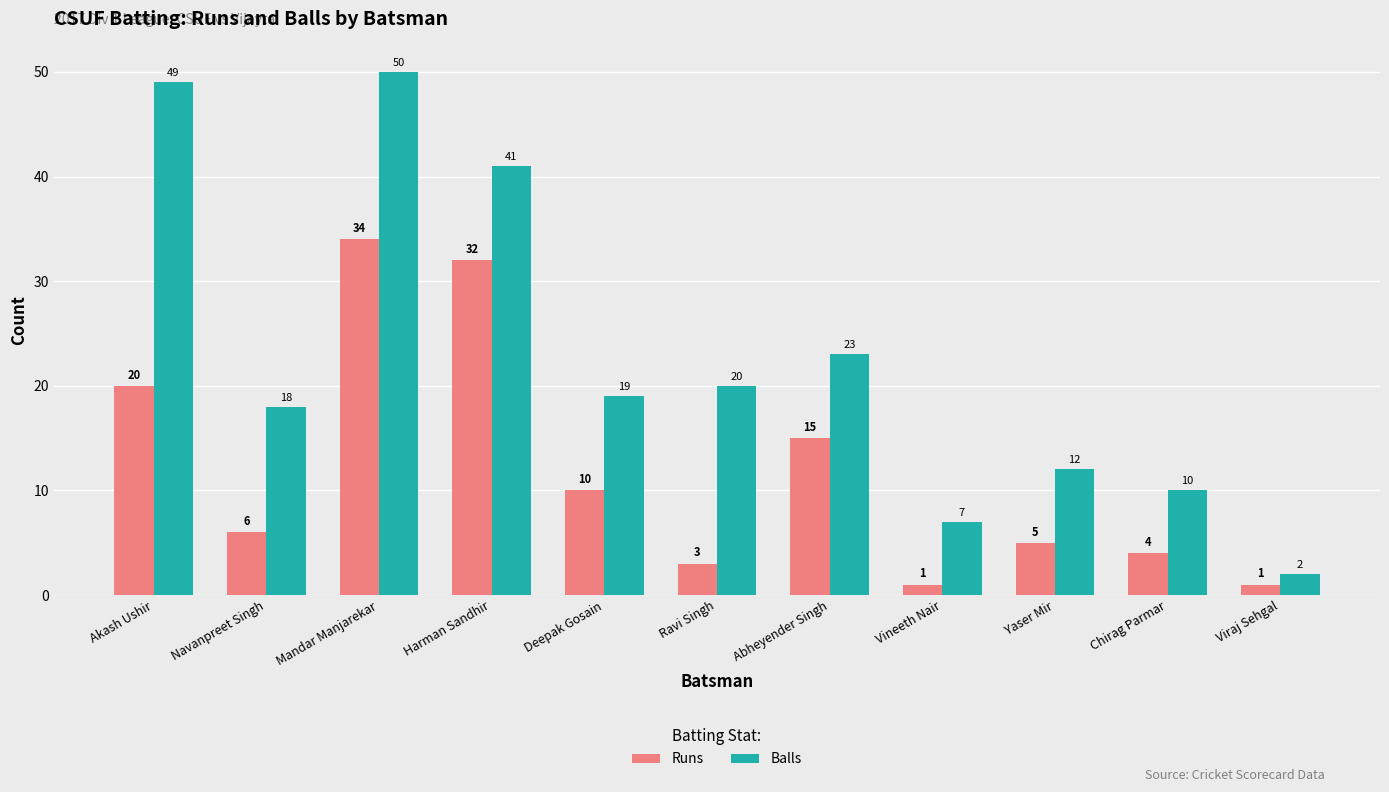

Where is Balls nearest to the value 26?

Abheyender Singh